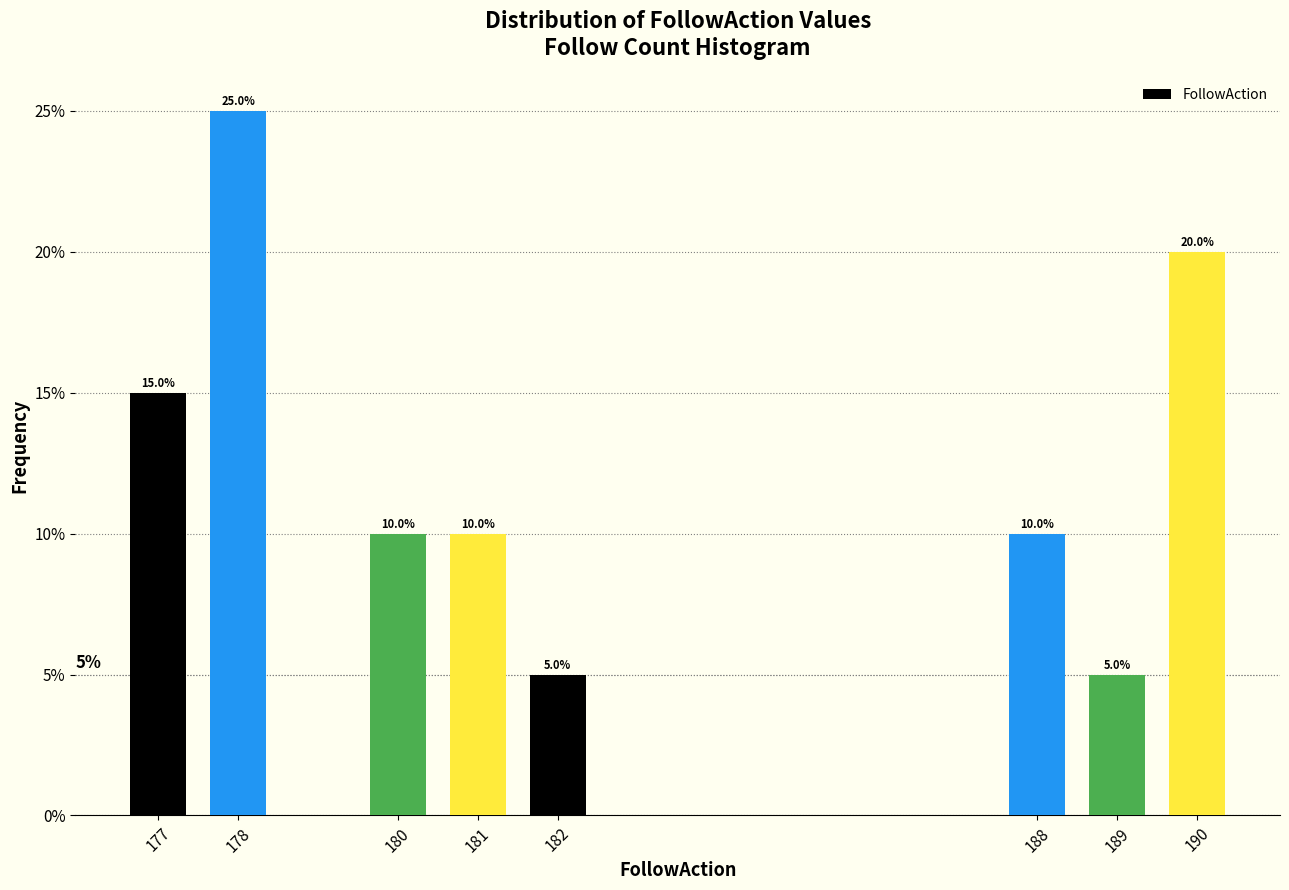

Reading right to left, what are all the values shown in this chart?

20	5	10	5	10	10	25	15